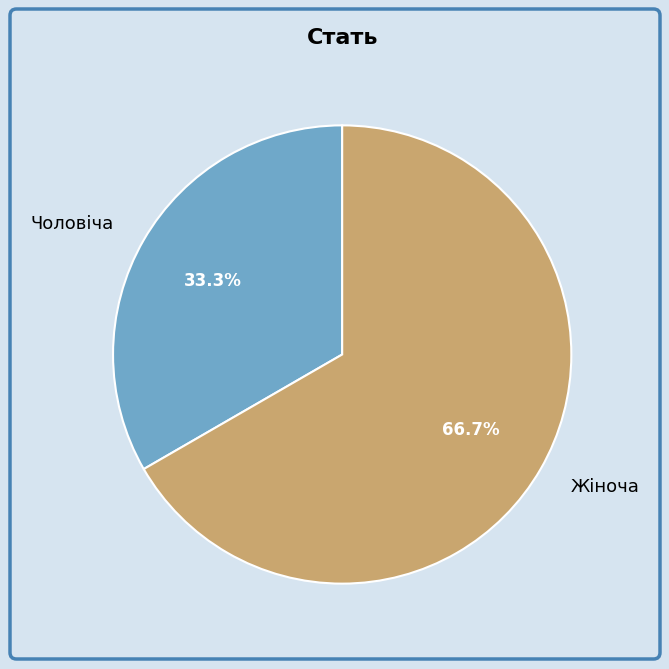

Which has a higher value, Жіноча or Чоловіча?

Жіноча